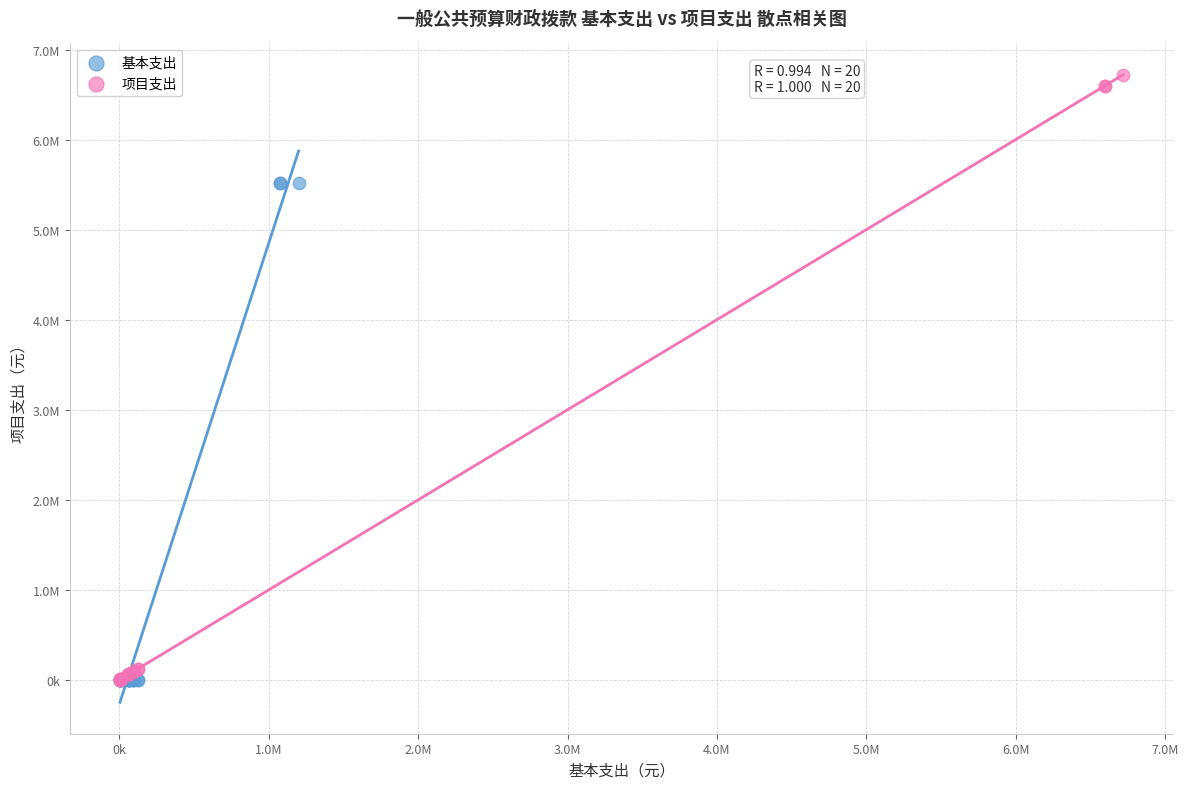

Which series has the largest Y range (max minus min)?

项目支出